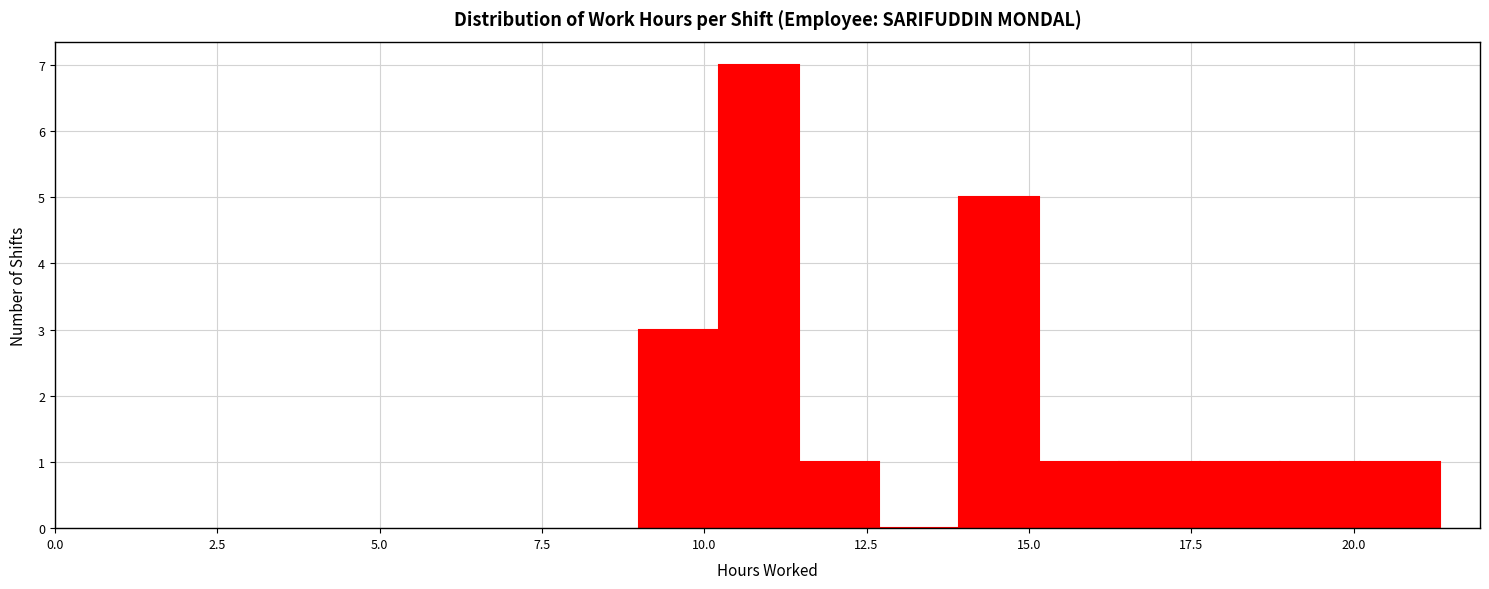

Around what value on the x-axis is the tallest bar? Give the approximate position of its centre, as read against the axis.

11.0